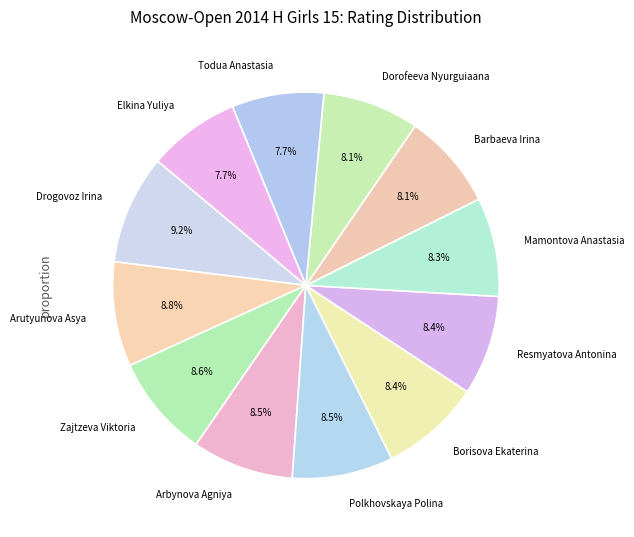

To the nearest percent, what percentage of the pie is Borisova Ekaterina?

8%